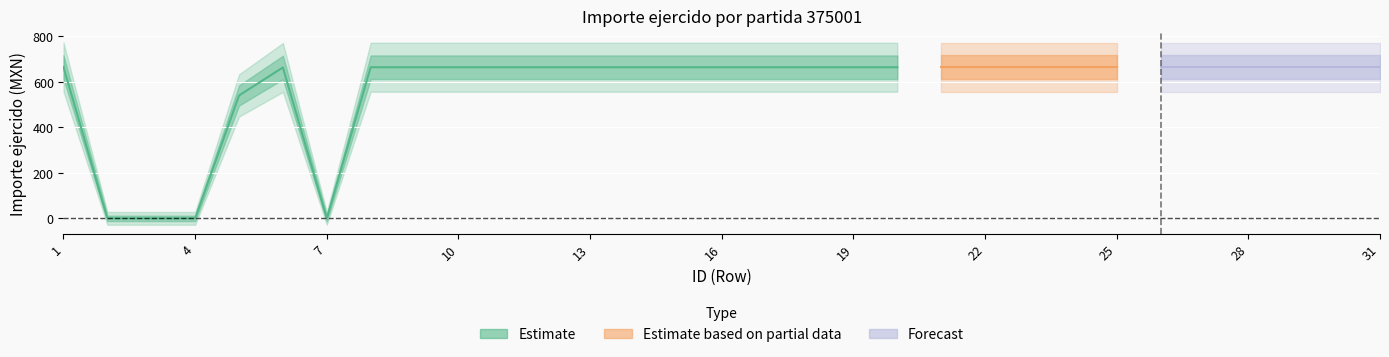

List the labels in order of value, smallest first.

2, 3, 4, 7, 5, 6, 8, 9, 10, 11, 12, 13, 14, 15, 16, 17, 18, 19, 20, 21, 22, 23, 24, 25, 26, 27, 28, 29, 30, 31, 1